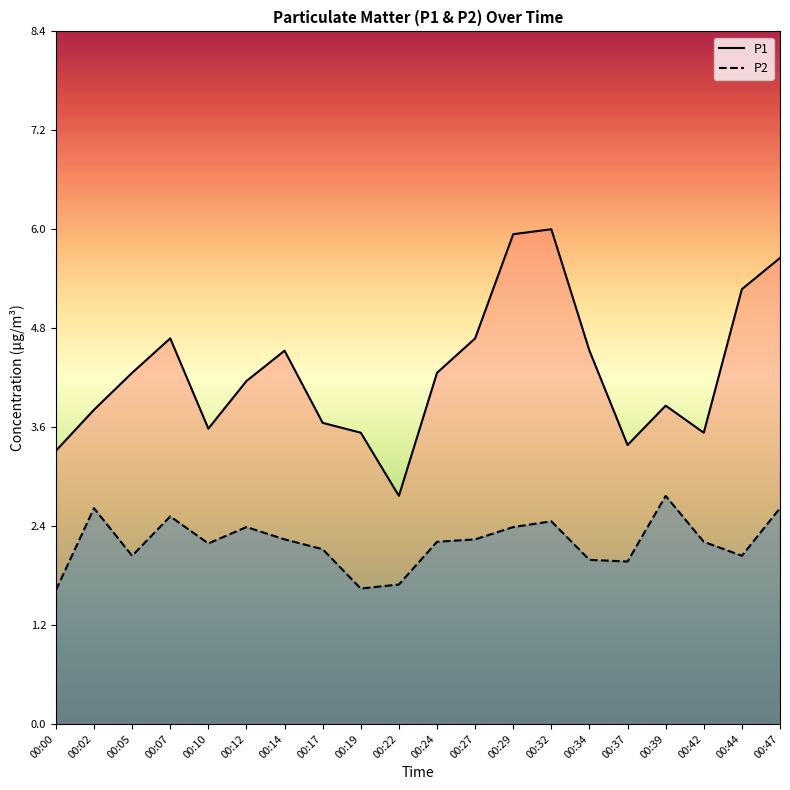

True or false: P2 has more than 1 points higher than both neighbors.

True